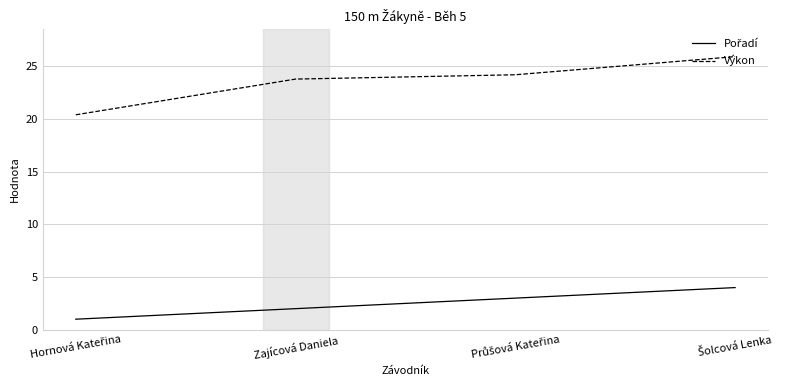

True or false: Výkon has more than 0 interior local peaks.

False